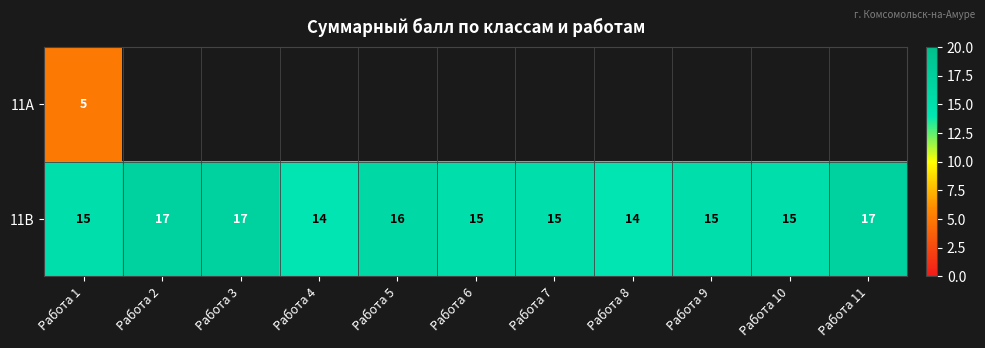

What is the difference between the second highest and second lowest values in the 11В series?

3